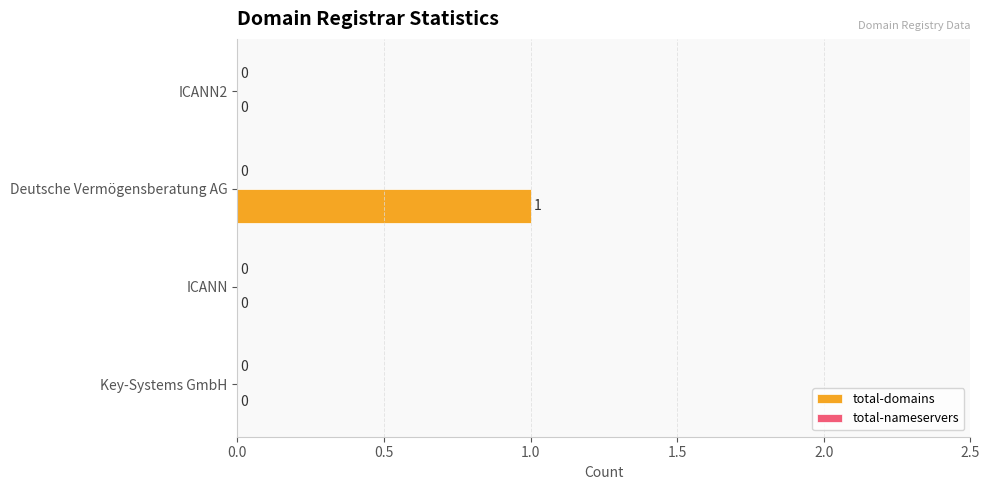

Which has a higher value, Deutsche Vermögensberatung AG or ICANN?

Deutsche Vermögensberatung AG